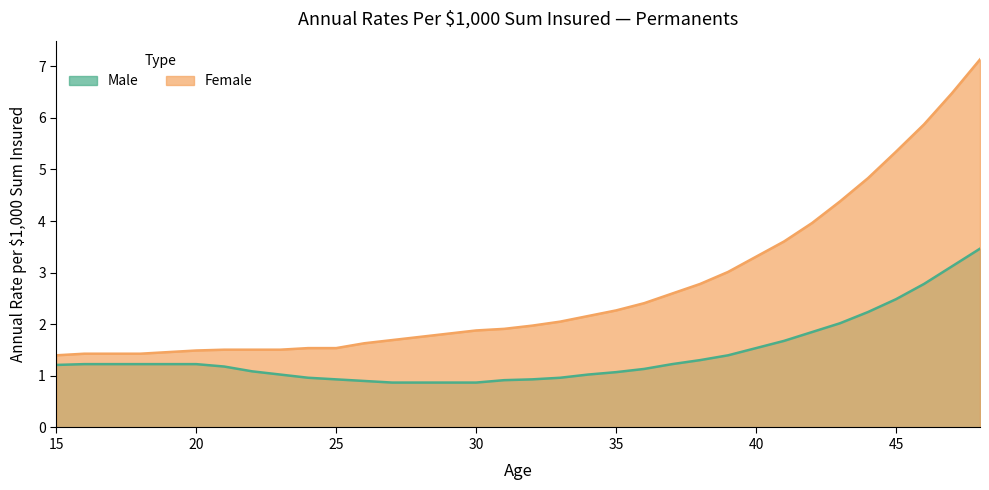

What is the difference between the Female values at 46 and 42?

1.9